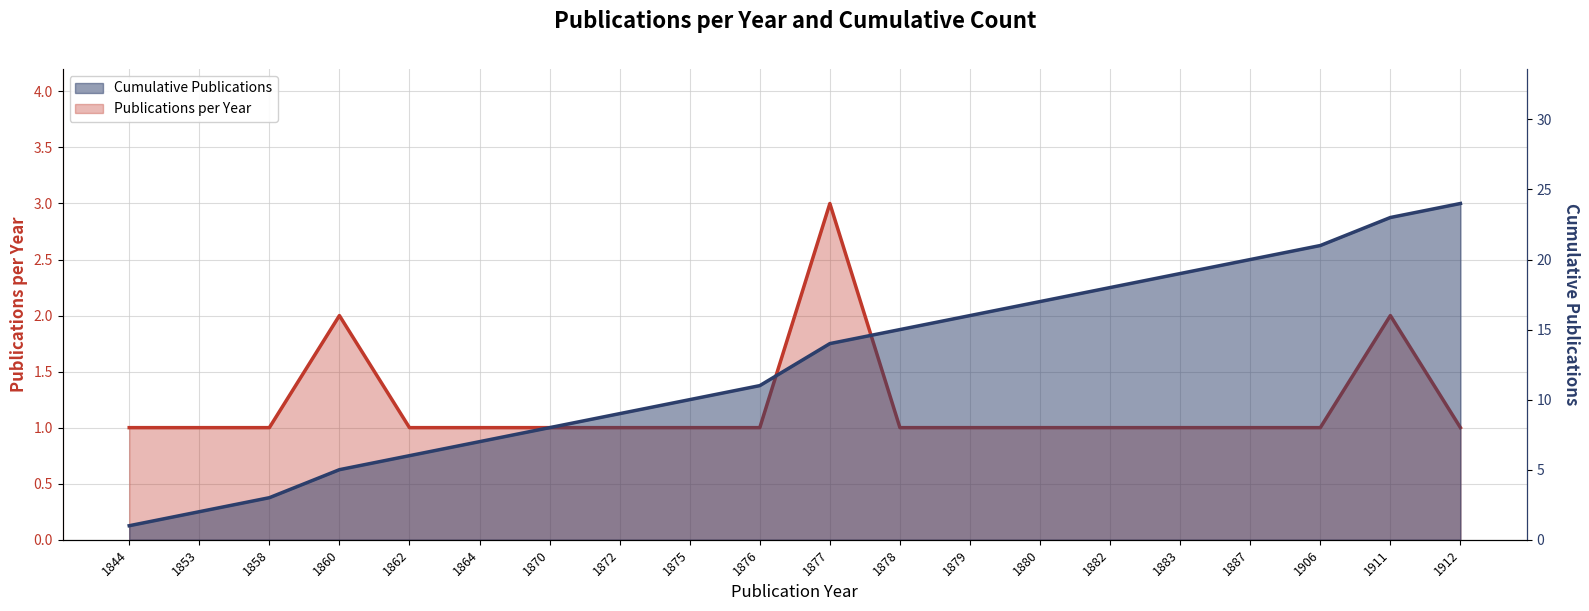

At which category is the sum across all series the highest?

1911